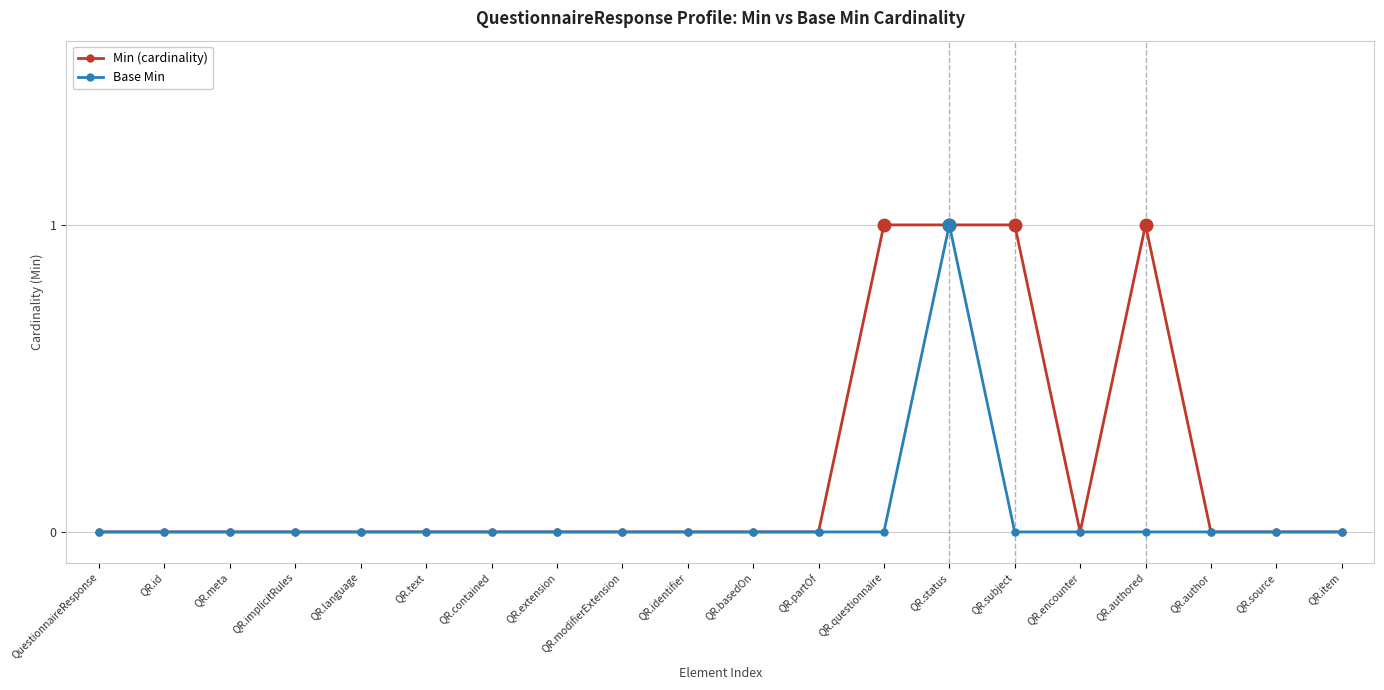

What is the label of the 8th point from the left?

QR.extension